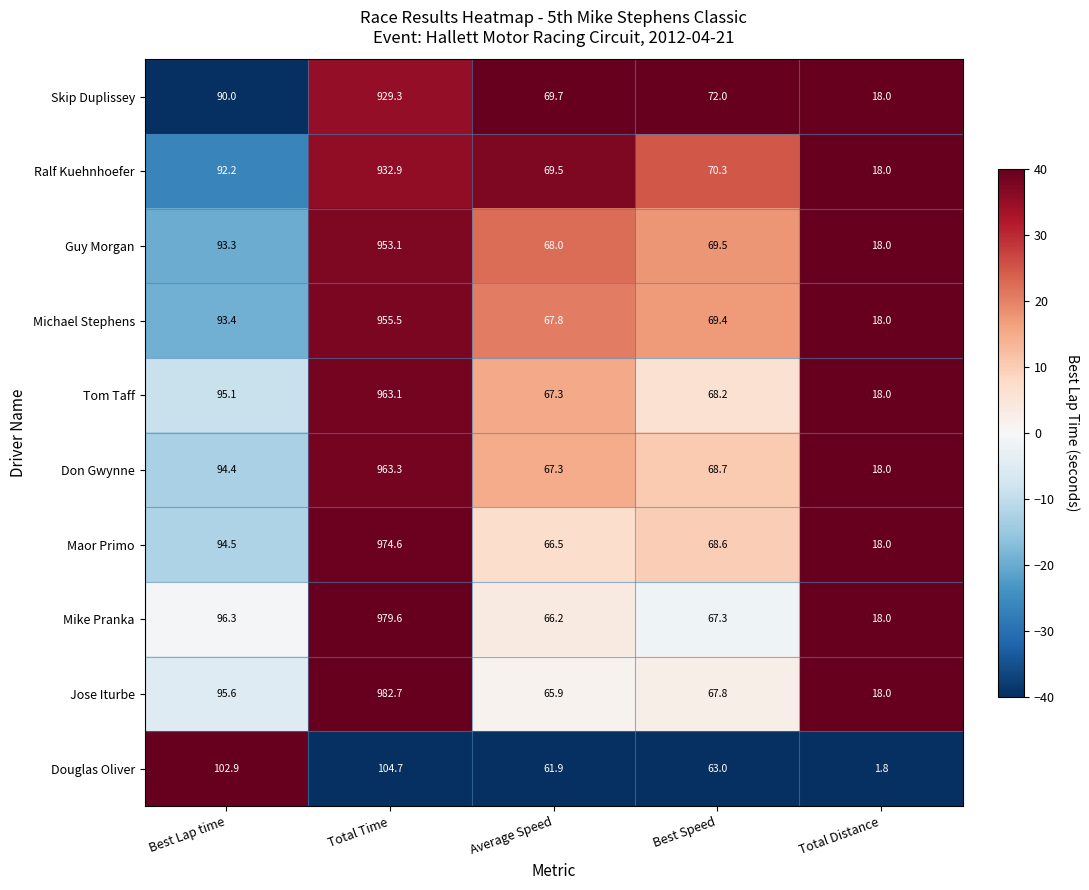

Which series changed the most between Total Time and Total Distance?

Jose Iturbe